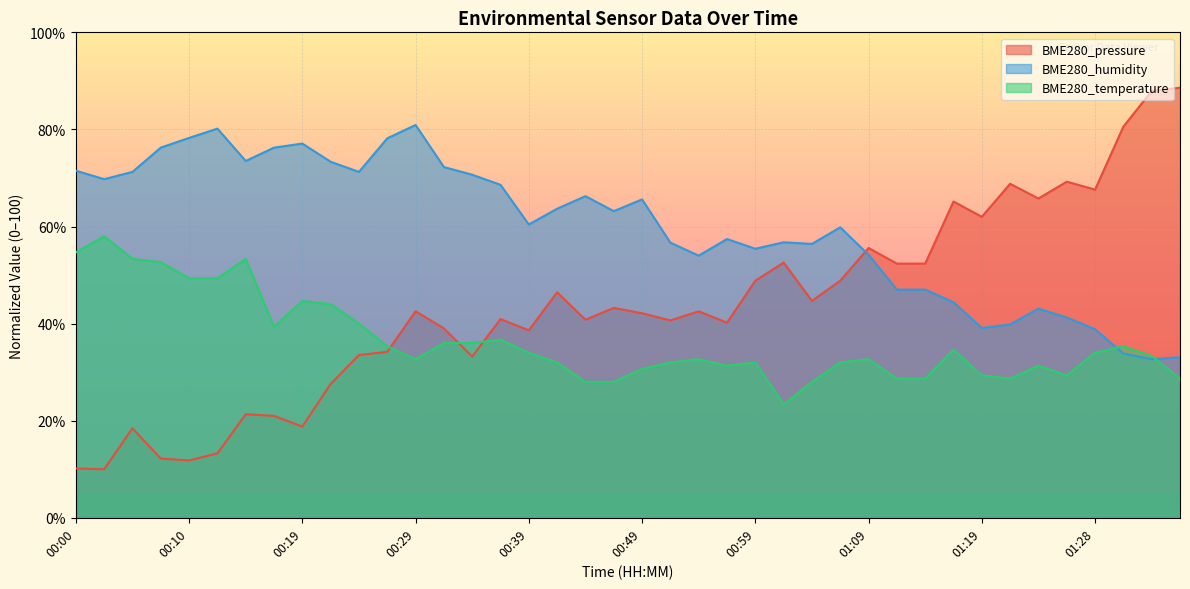

How many data points in BME280_temperature are less than 33?

20